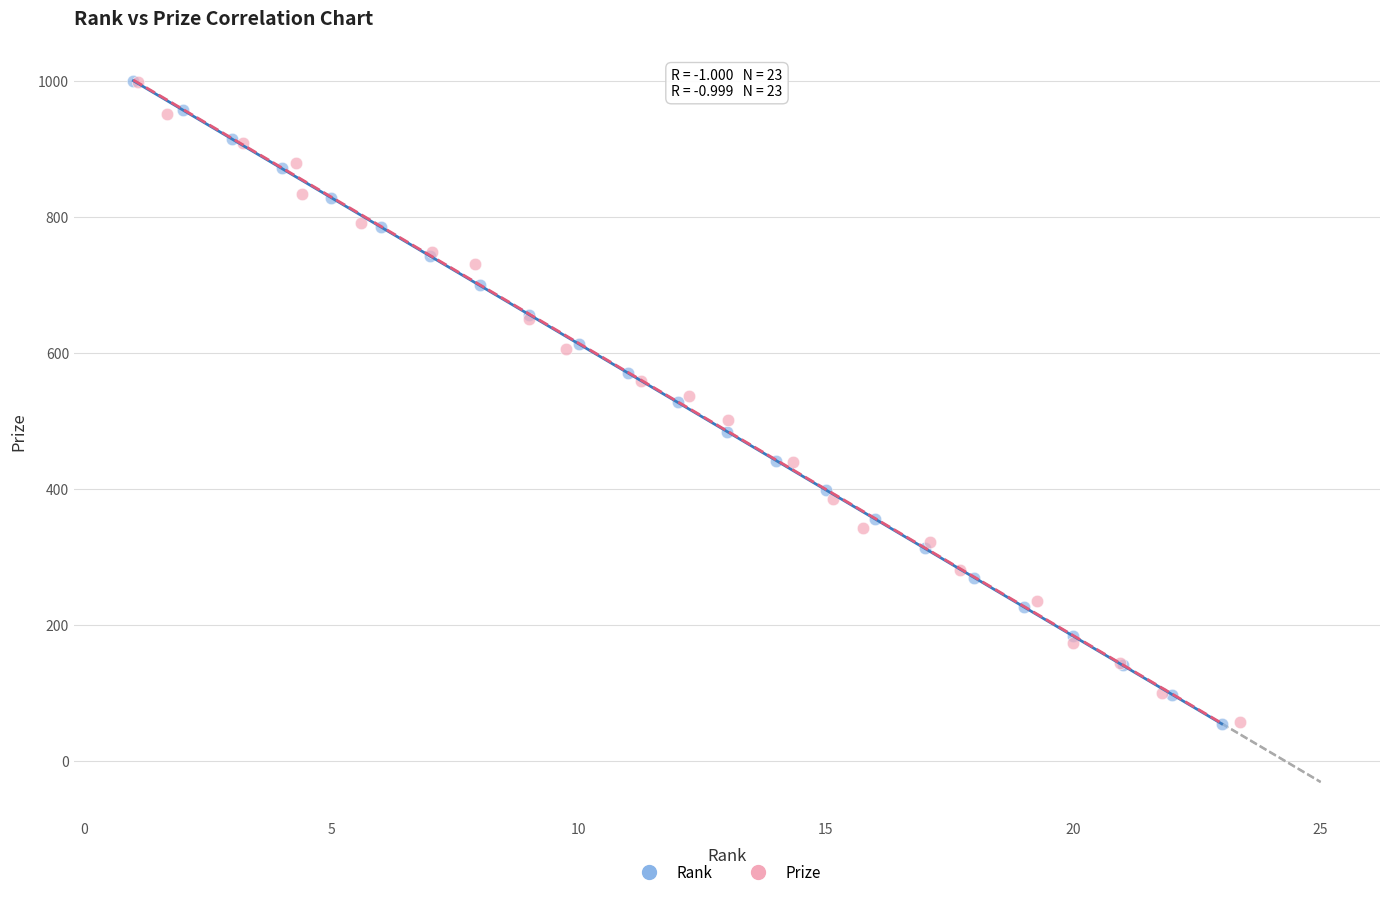

Which series has the widest spread of Y values?

Rank